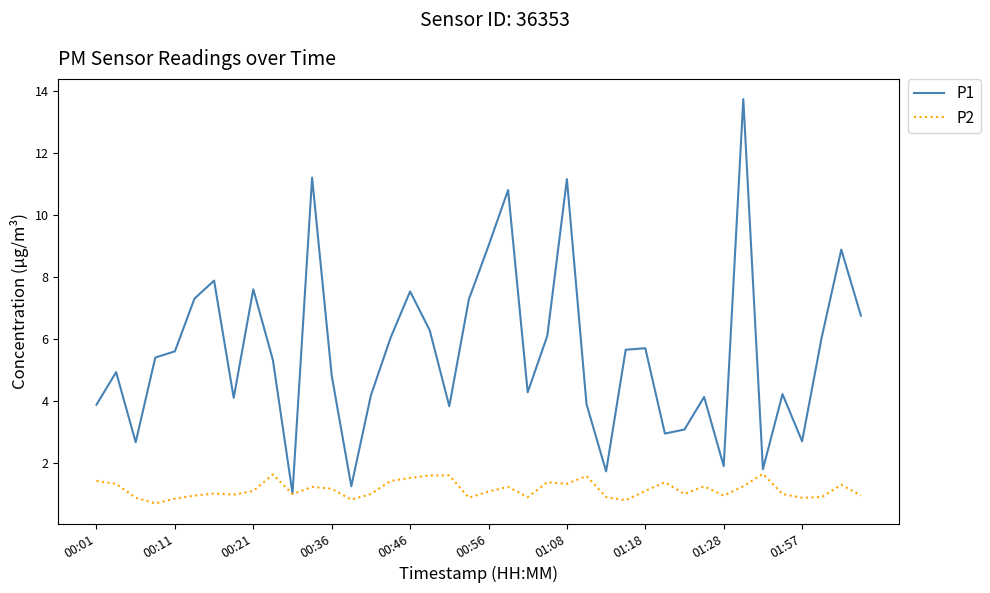

Which series has the largest total across all categories?

P1